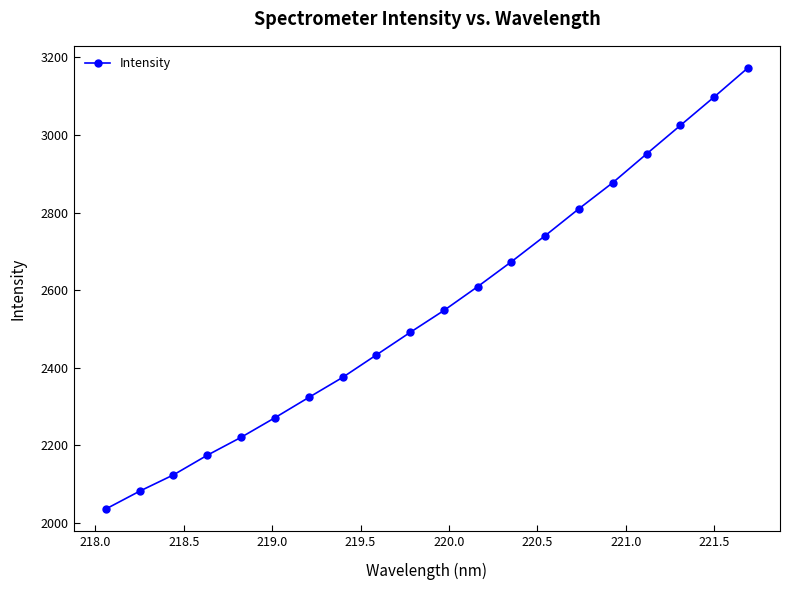

Reading left to right, list all the values displayed in this chart.

2036.0	2081.9	2123.9	2174.5	2220.7	2271.1	2323.3	2374.9	2432.9	2491.0	2547.6	2609.1	2673.3	2740.6	2810.0	2877.1	2951.1	3024.5	3097.8	3172.8